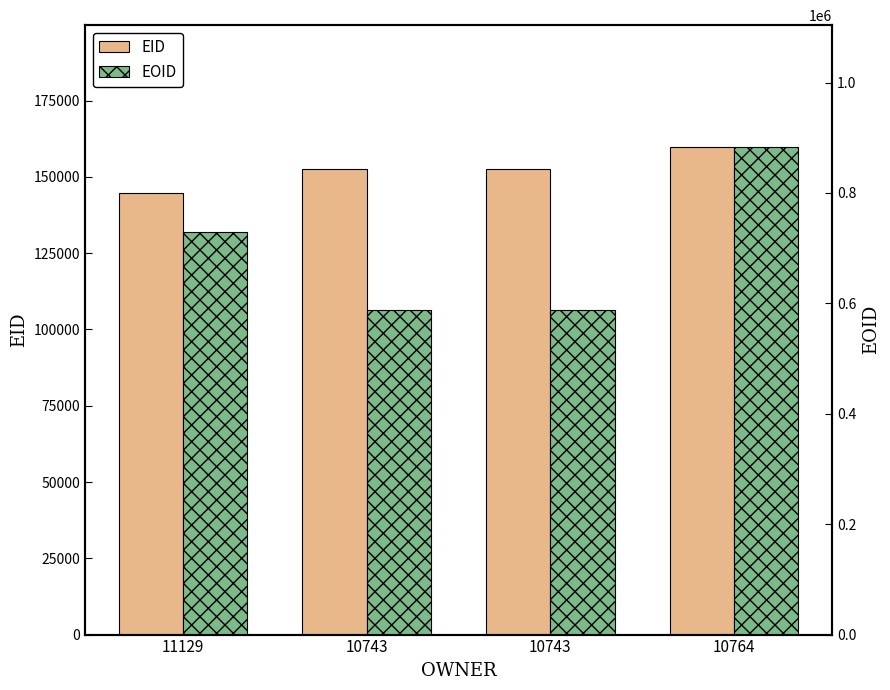

What is the value of the EID bar at the 2nd from the left?

152506